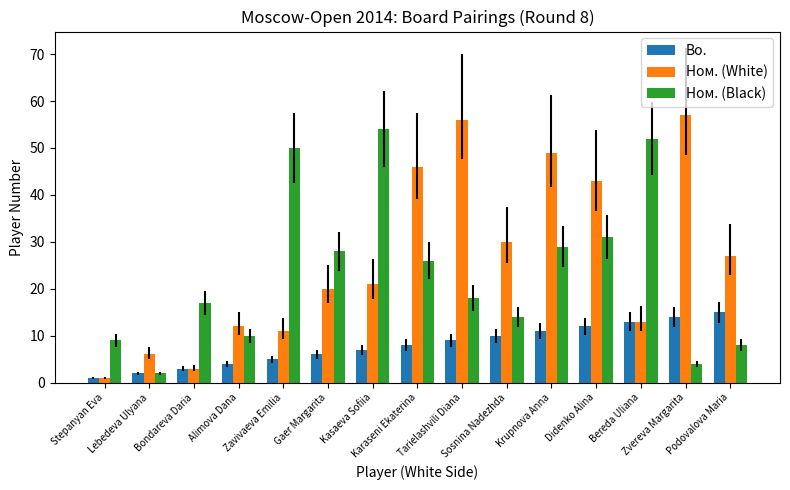

Reading left to right, transcribe all the data shown in this chart.

Bo.: 1	2	3	4	5	6	7	8	9	10	11	12	13	14	15
Ном. (White): 1	6	3	12	11	20	21	46	56	30	49	43	13	57	27
Ном. (Black): 9	2	17	10	50	28	54	26	18	14	29	31	52	4	8